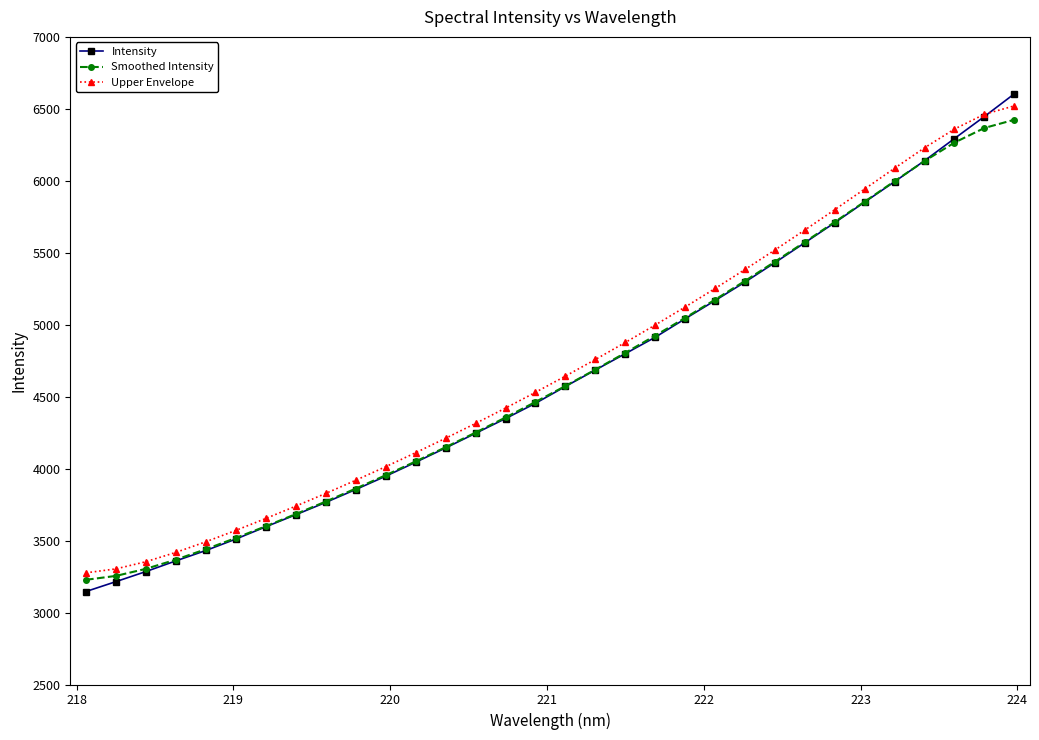

What is the value of the Intensity point at the 12th from the left?

4044.4